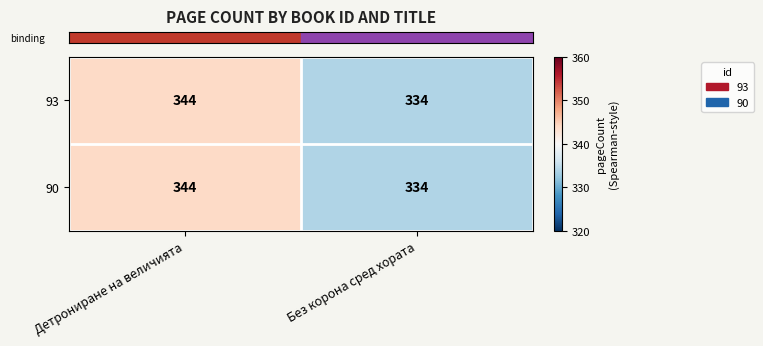

Is it true that 90 equals 181 at Без корона сред хората?

False